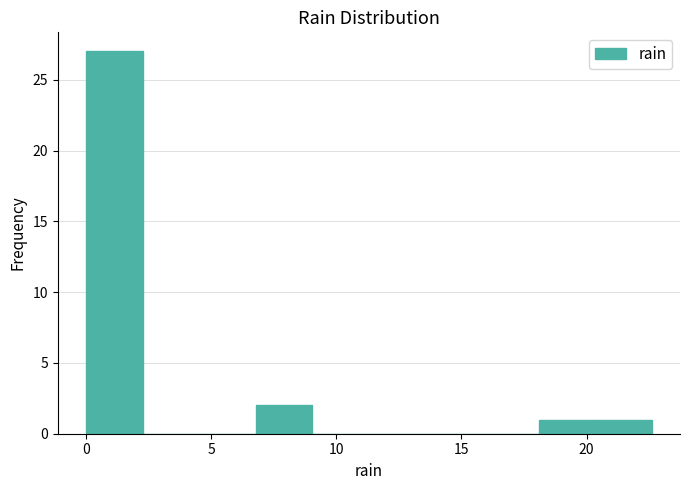

Reading left to right, transcribe this chart: for each bar, give the range it covers on the x-axis and its height. Neither the bar edges nor the heights are printed on the chart, so give them approximately, as read against the axes.

0.0 to 2.5: 27
2.5 to 4.5: 0
4.5 to 7.0: 0
7.0 to 9.0: 2
9.0 to 11.5: 0
11.5 to 13.5: 0
13.5 to 16.0: 0
16.0 to 18.0: 0
18.0 to 20.5: 1
20.5 to 22.5: 1